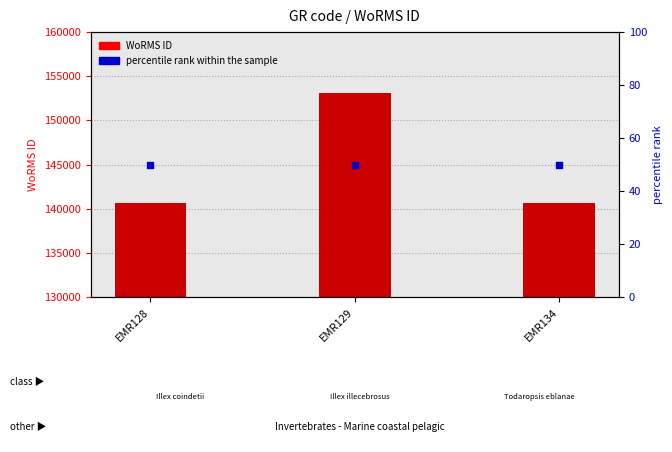

Which series has the largest Y range (max minus min)?

WoRMS ID